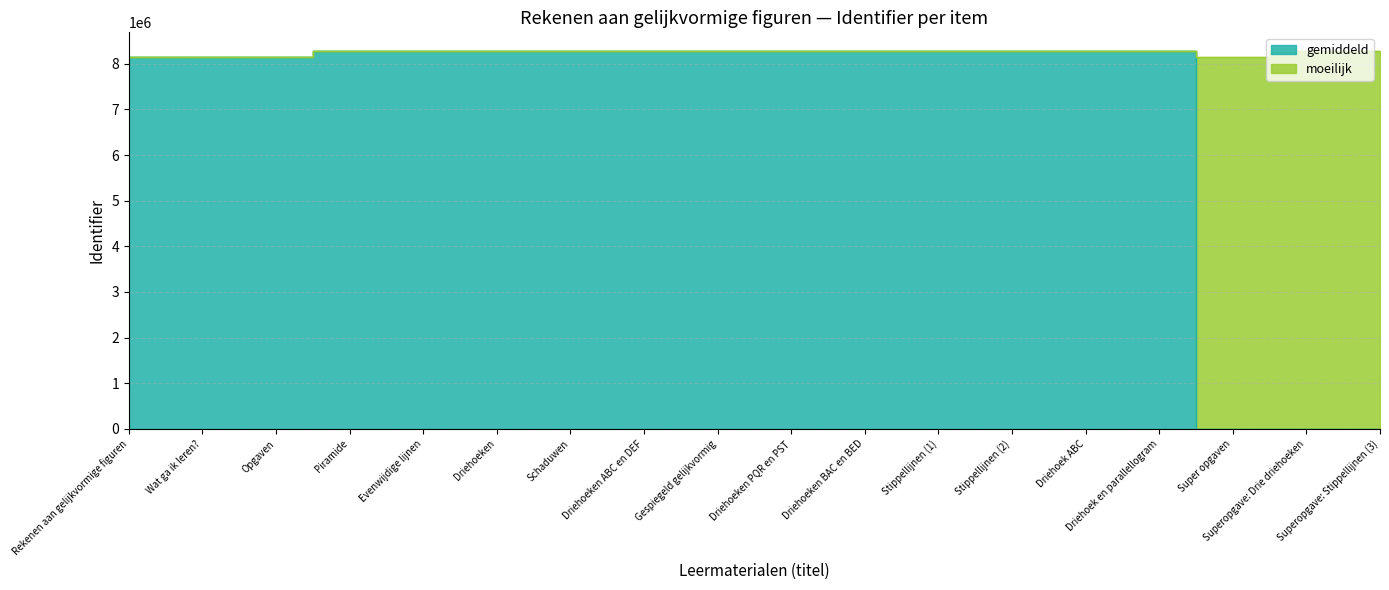

What position from the right is Gespiegeld gelijkvormig?

10